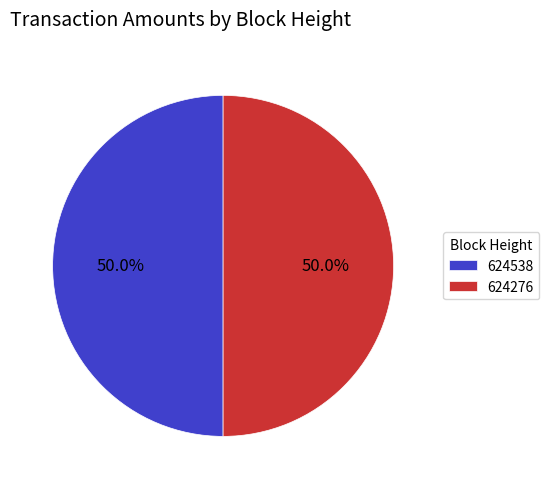

What is the ratio of the value at 624276 to the value at 624538?

1.0